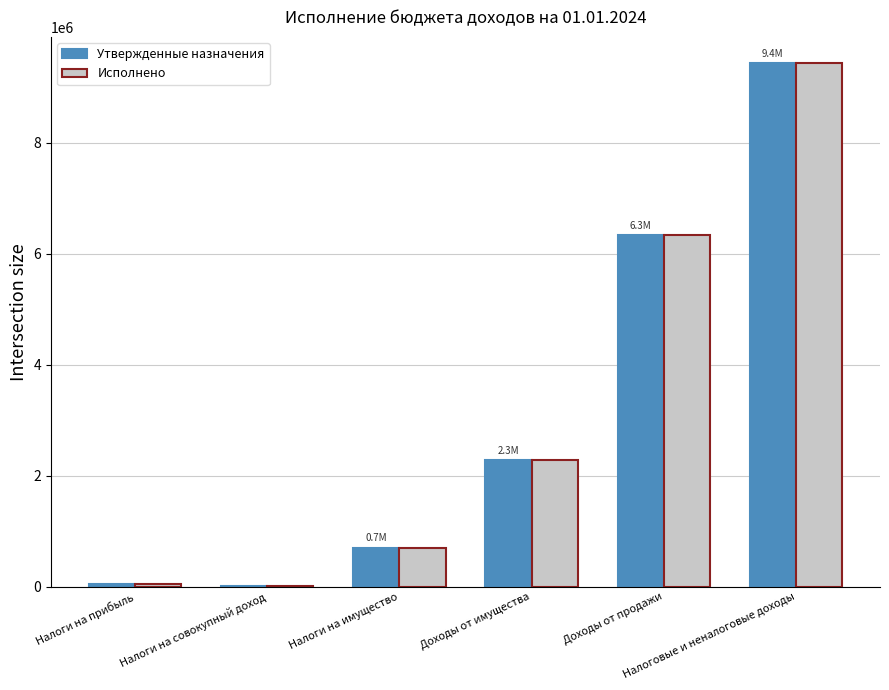

Are the bars grouped side by side (vs. stacked)?

Yes